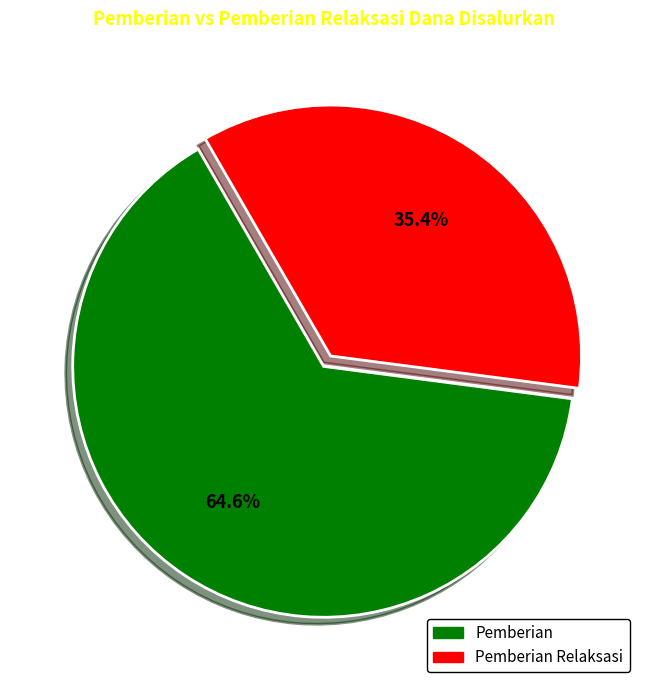

Is there any slice that represents more than half of the pie?

Yes